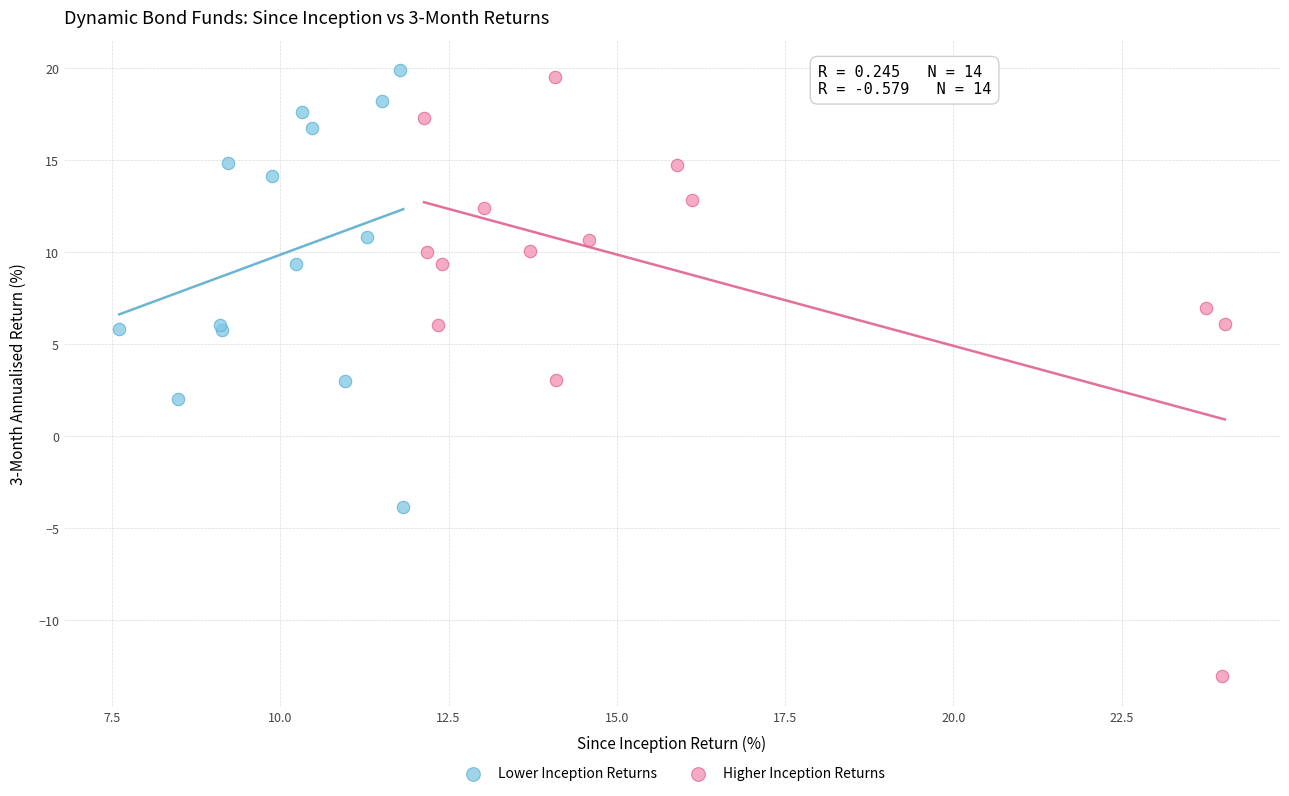

Which series has the largest Y range (max minus min)?

Higher Inception Returns